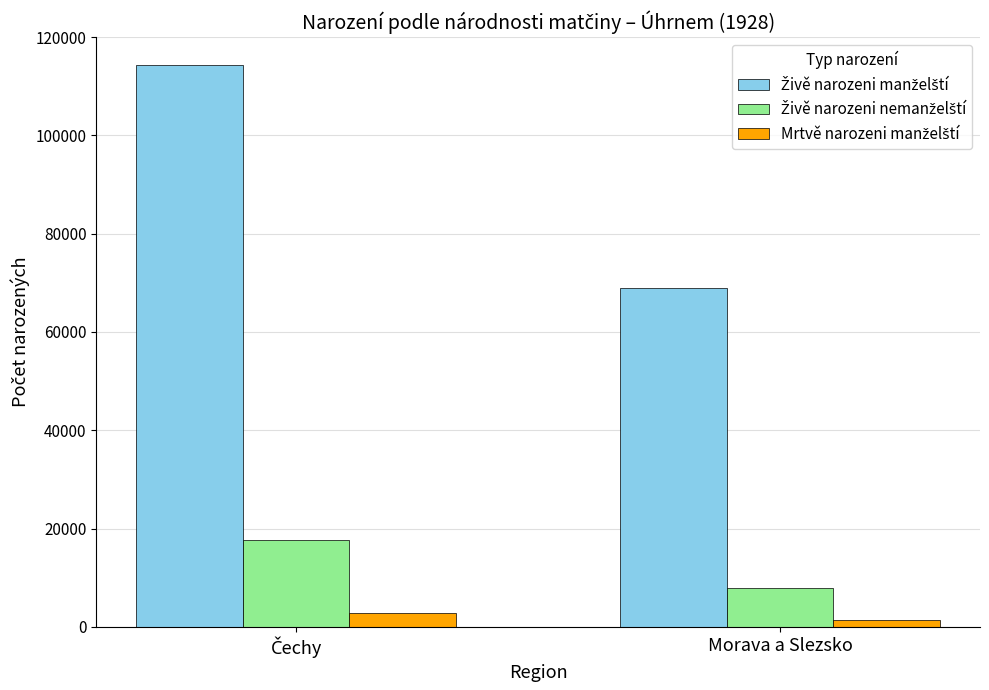

At Čechy, list the series in order from smallest to largest.

Mrtvě narozeni manželští, Živě narozeni nemanželští, Živě narozeni manželští